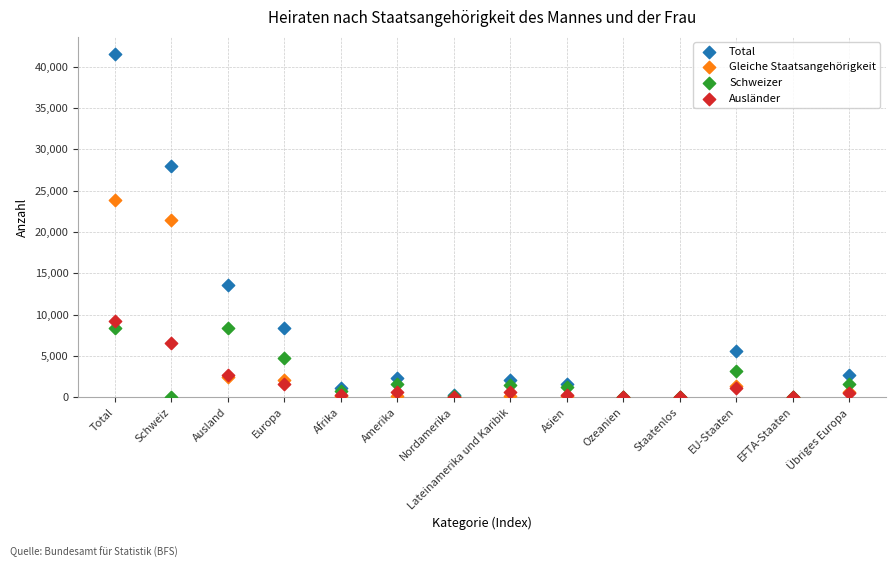

What are all the series names shown in the legend?

Total, Gleiche Staatsangehörigkeit, Schweizer, Ausländer